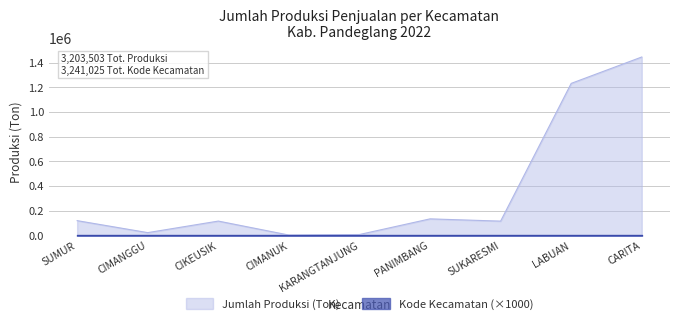

Does the chart have visible grid lines?

Yes